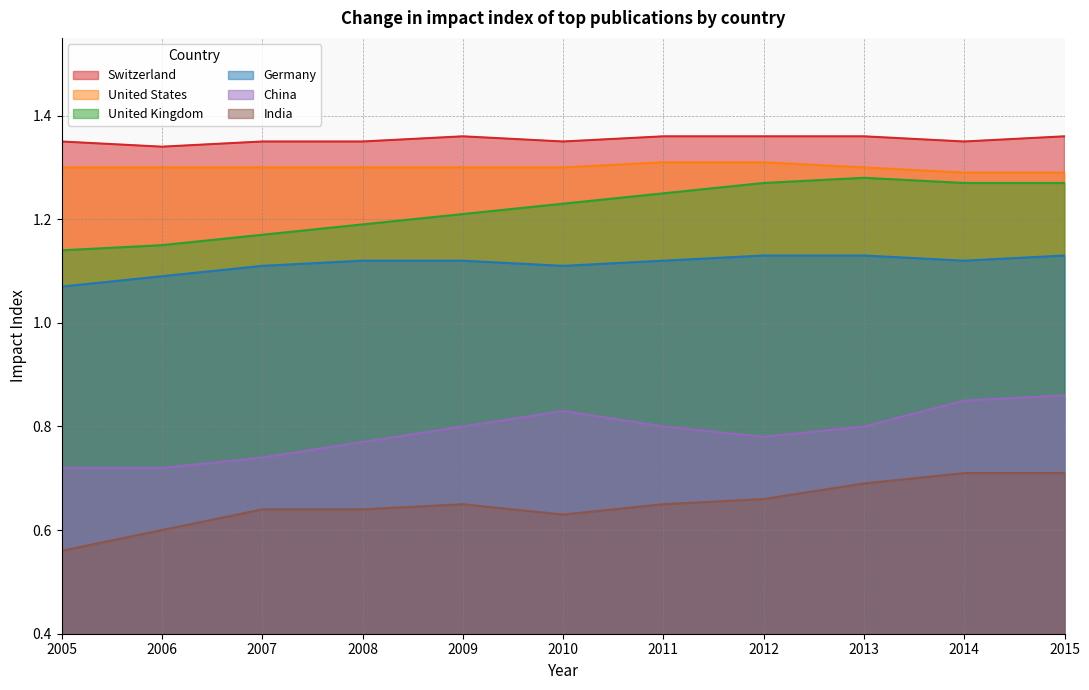

At which category is the sum across all series the highest?

2015